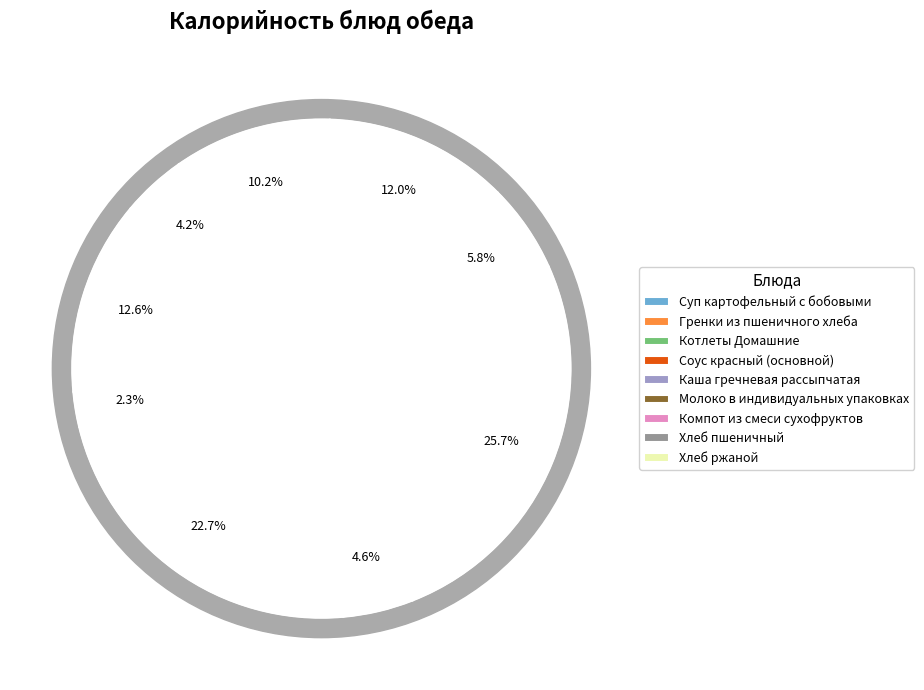

How many slices are in this pie chart?

9